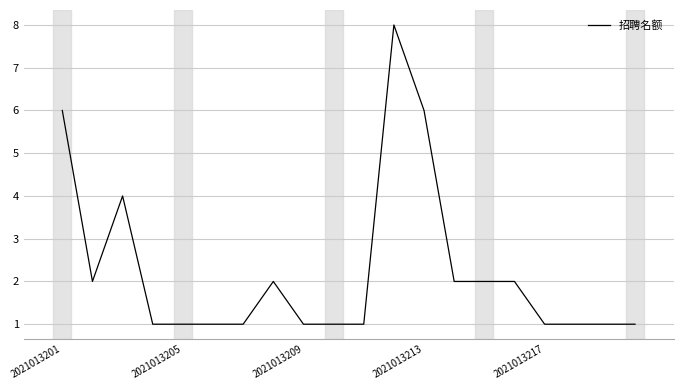

What is the difference between the maximum and minimum values?

7